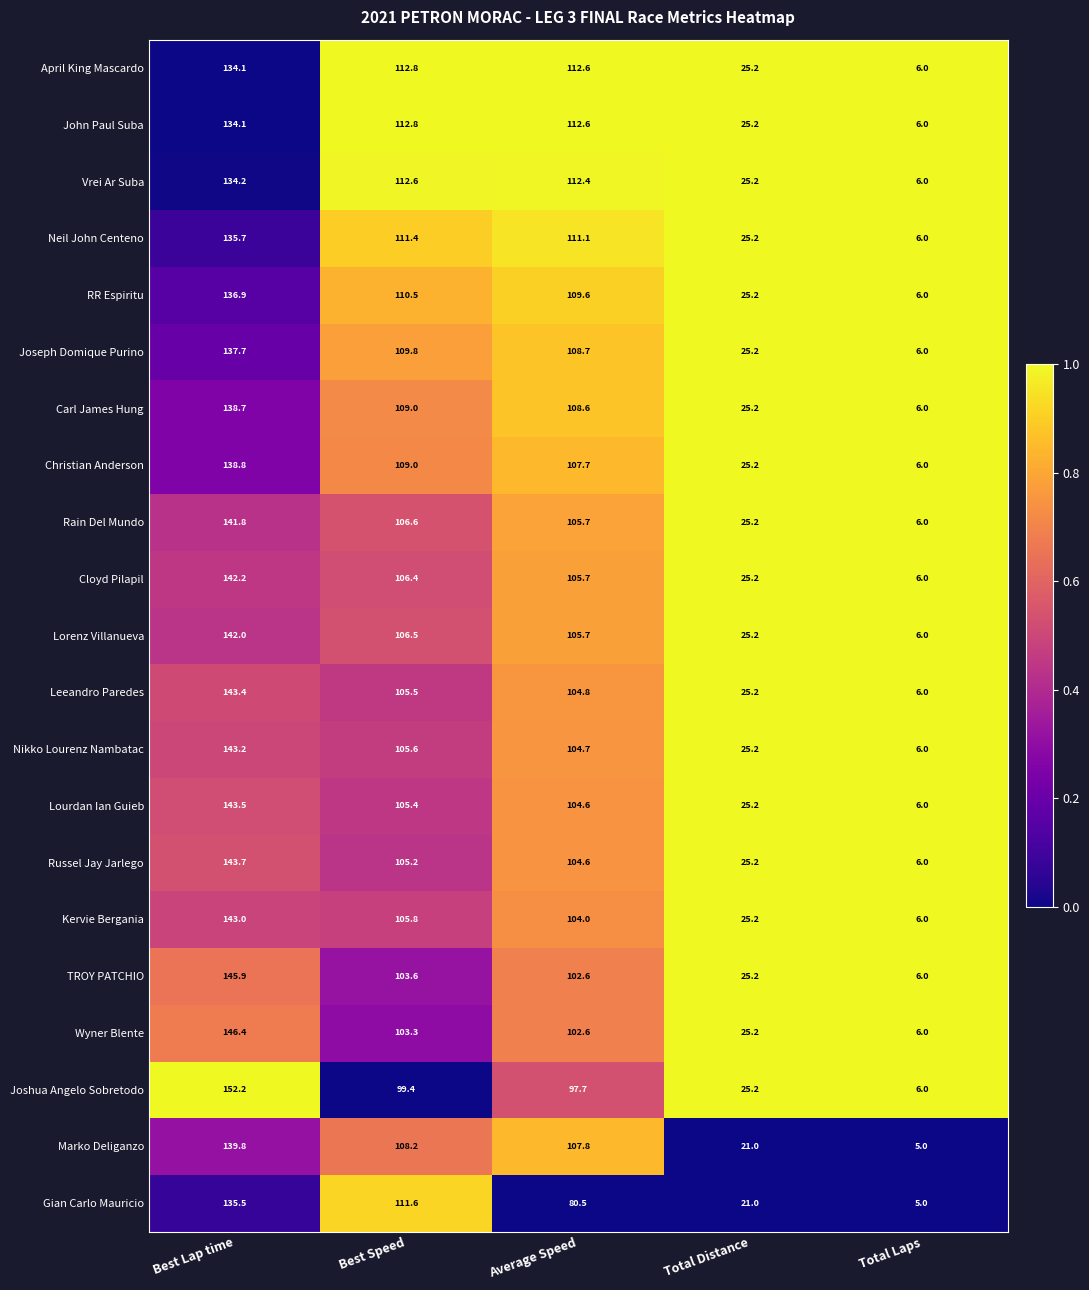

The value of John Paul Suba at Best Speed is 112.8. True or false?

True